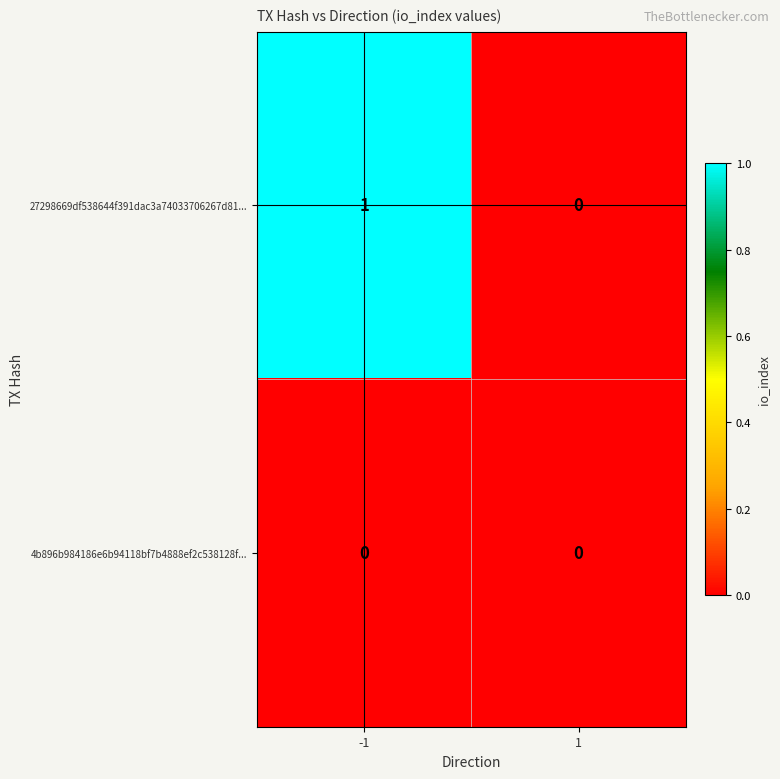

List the series in order of their peak value, lowest first.

4b896b984186e6b94118bf7b4888ef2c538128f..., 27298669df538644f391dac3a74033706267d81...